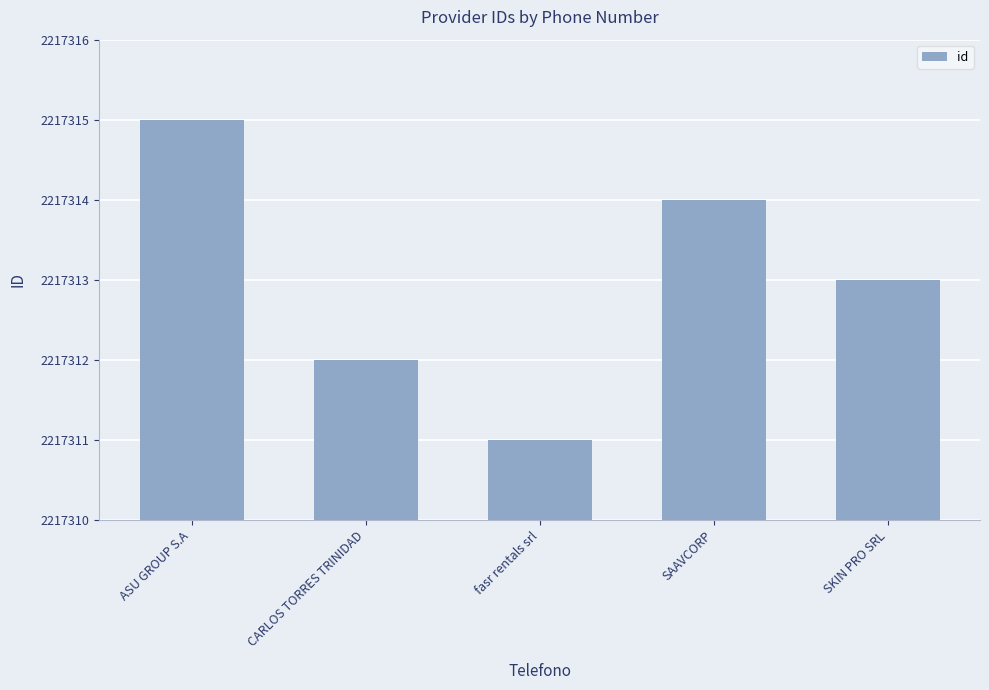

Rank the categories by value from lowest to highest.

fasr rentals srl, CARLOS TORRES TRINIDAD, SKIN PRO SRL, SAAVCORP, ASU GROUP S.A